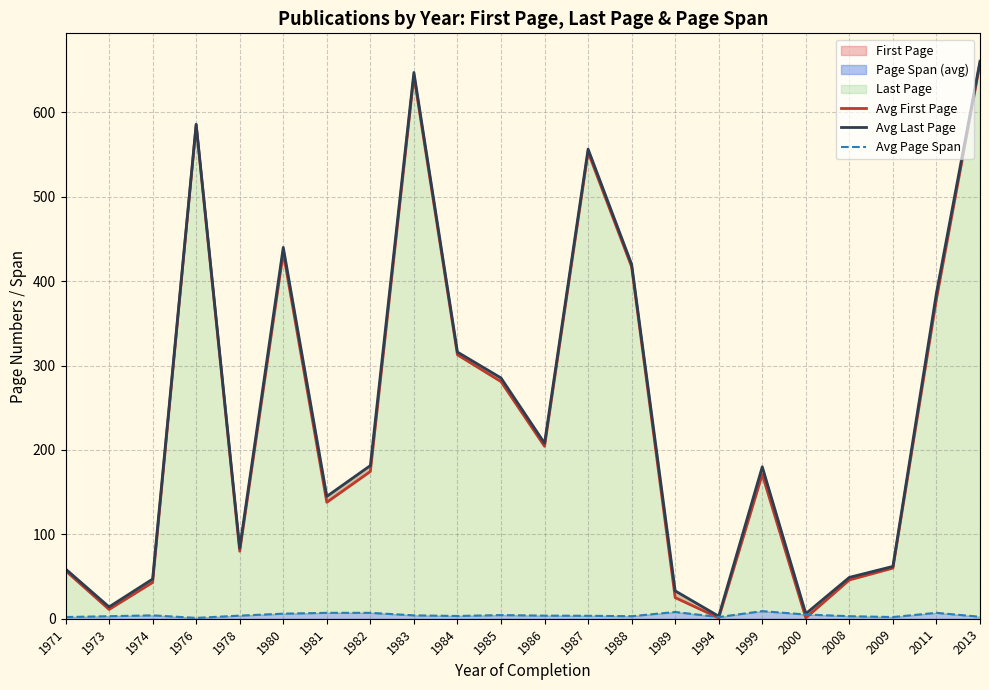

At which label does Avg Page Span reach its peak?

1999